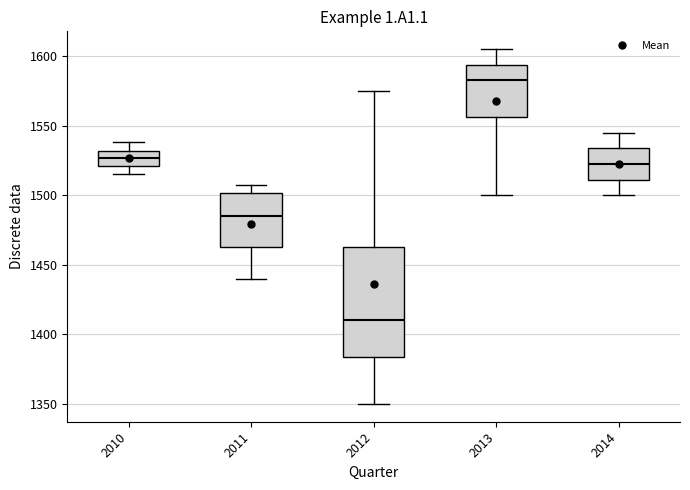

Reading left to right, transcribe this box plot: for each box, give where its median line is, the range the box spans, and where its two whiskers end, as read against the y-axis. The values are not printed on the chart, so give them approximately, as read against the axis.

2010: median 1525, box 1520 to 1530, whiskers 1515 to 1540
2011: median 1485, box 1465 to 1500, whiskers 1440 to 1510
2012: median 1410, box 1385 to 1465, whiskers 1350 to 1575
2013: median 1585, box 1555 to 1595, whiskers 1500 to 1605
2014: median 1525, box 1510 to 1535, whiskers 1500 to 1545